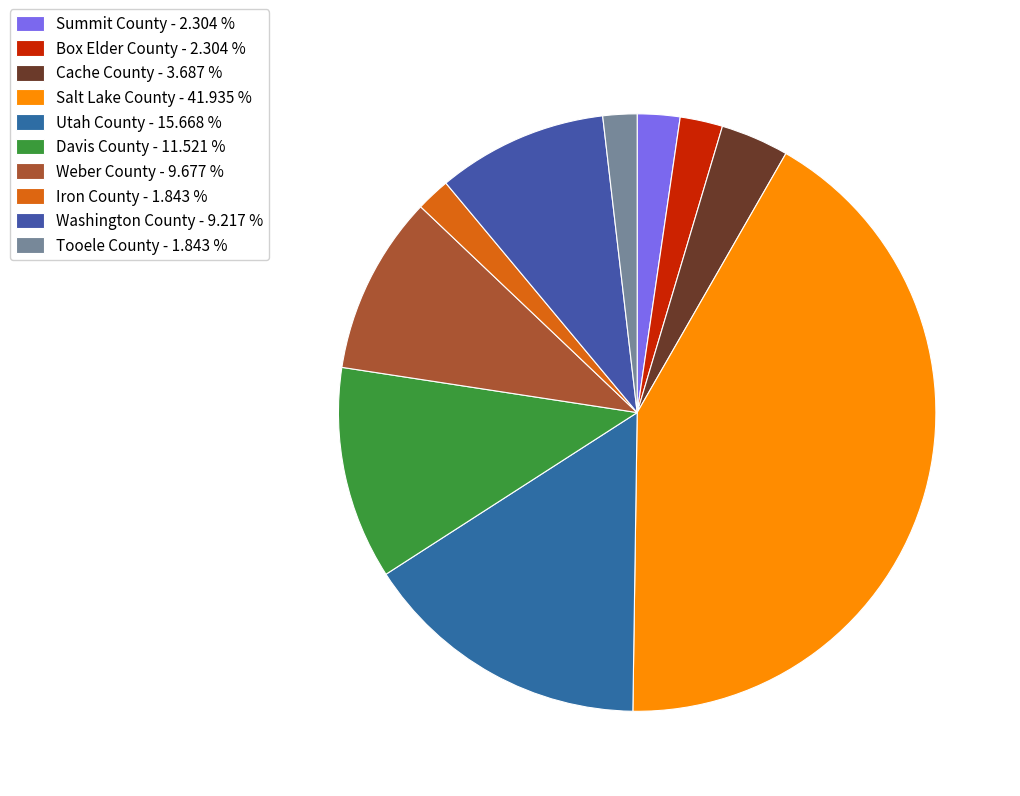

Is there any slice that represents more than half of the pie?

No